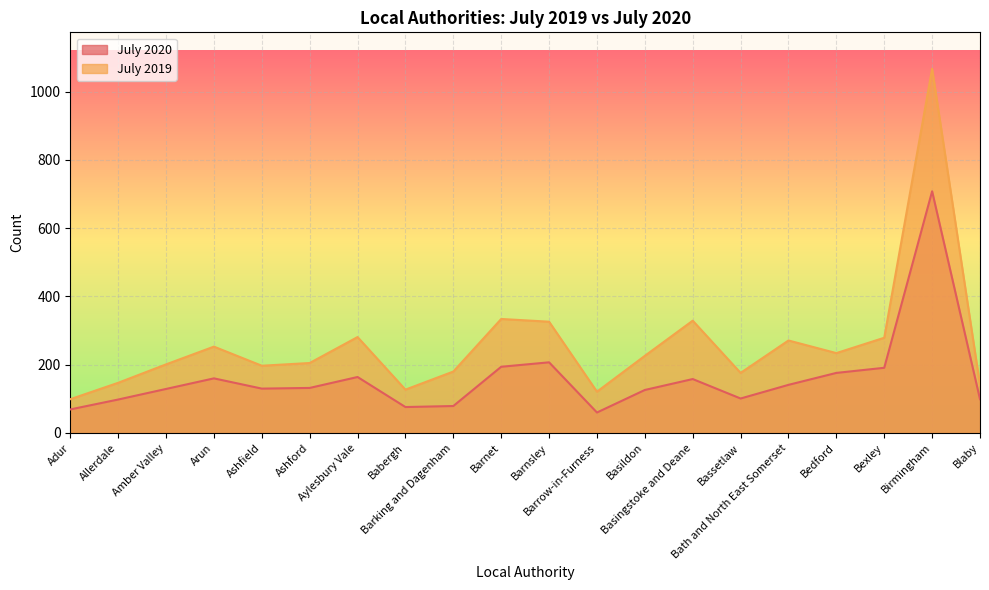

How many lines are shown in the chart?

2